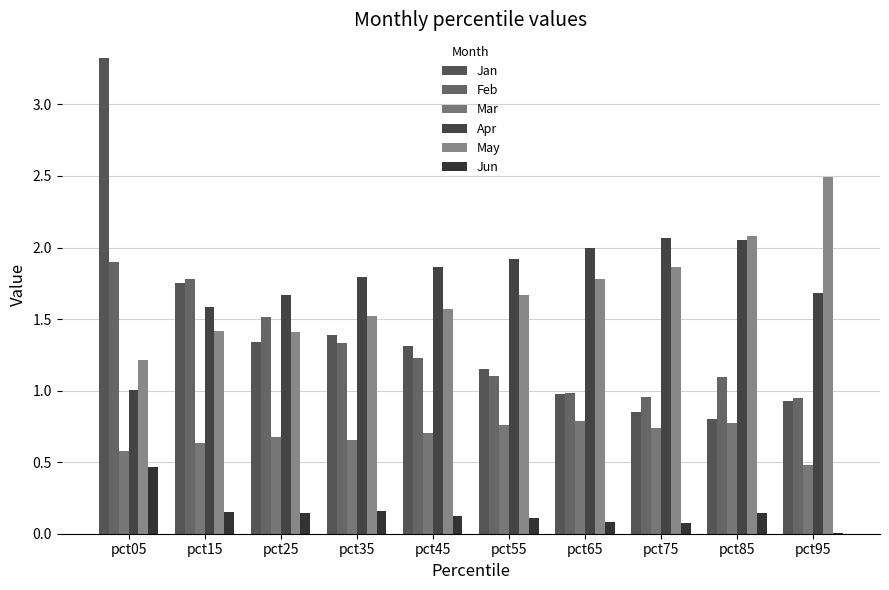

The value of Jan at pct35 is 0.7. True or false?

False